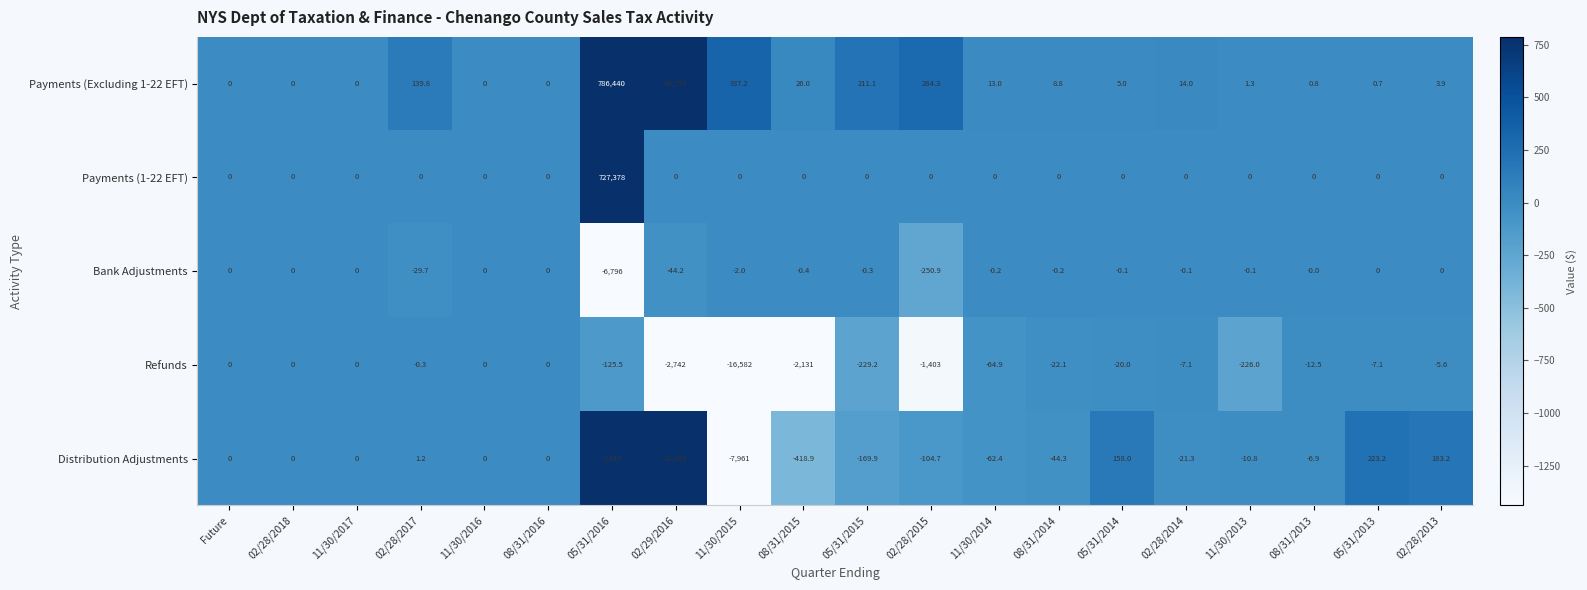

The value of Payments (1-22 EFT) at 11/30/2015 is 0.0. True or false?

True